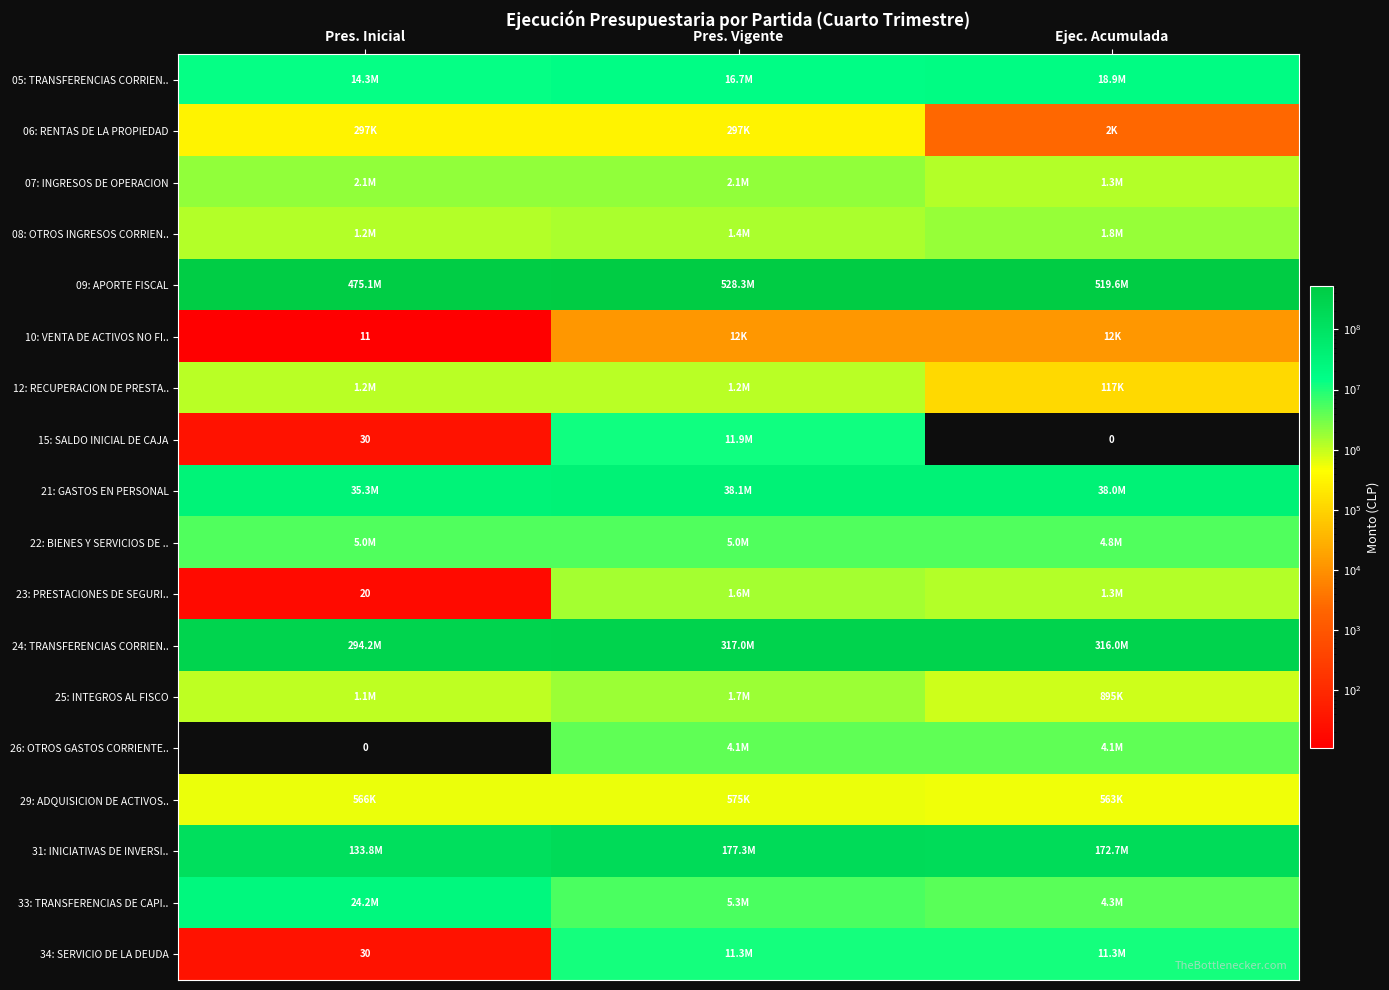

Is the value of 25: INTEGROS AL FISCO at Pres. Inicial greater than the value of 07: INGRESOS DE OPERACION at Pres. Vigente?

No